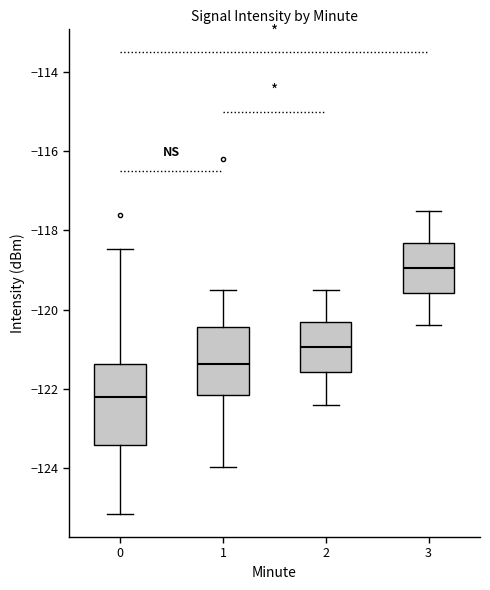

Comparing the boxes themselves (not the whiskers), which one is the tallest?

0